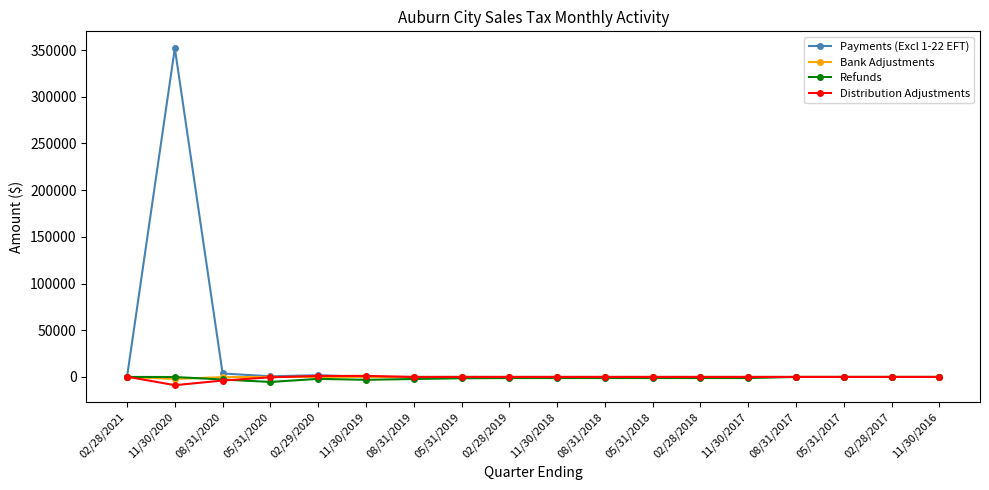

What is the difference between the maximum and minimum values in the Bank Adjustments series?

2148.1